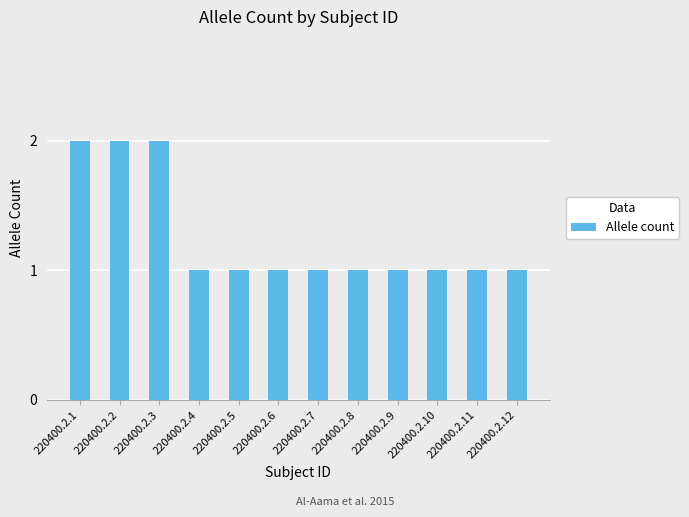

Approximately how many times larger is the value at 220400.2.2 compared to 220400.2.4?

2.0